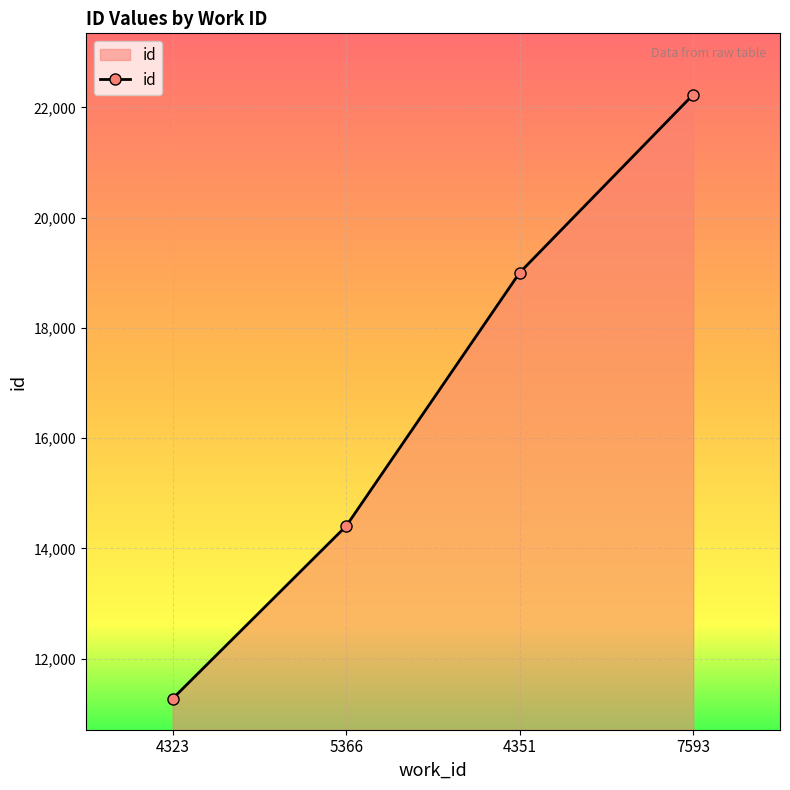

What is the value of the 2nd point from the left?

14404